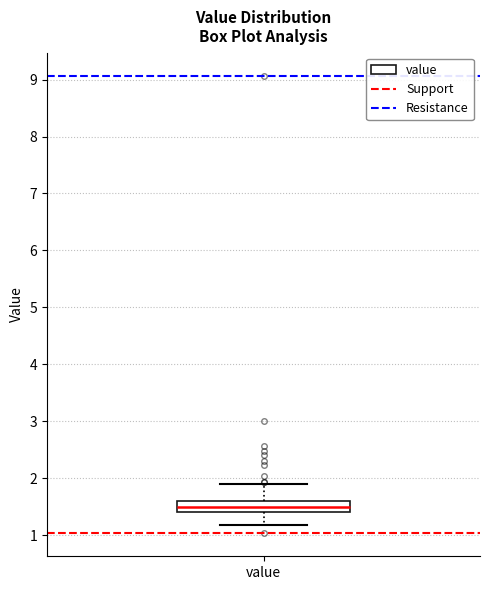

Where does the lower whisker of the box for value end on the y-axis? The values are not printed on the chart, so give them approximately, as read against the axis.

1.2